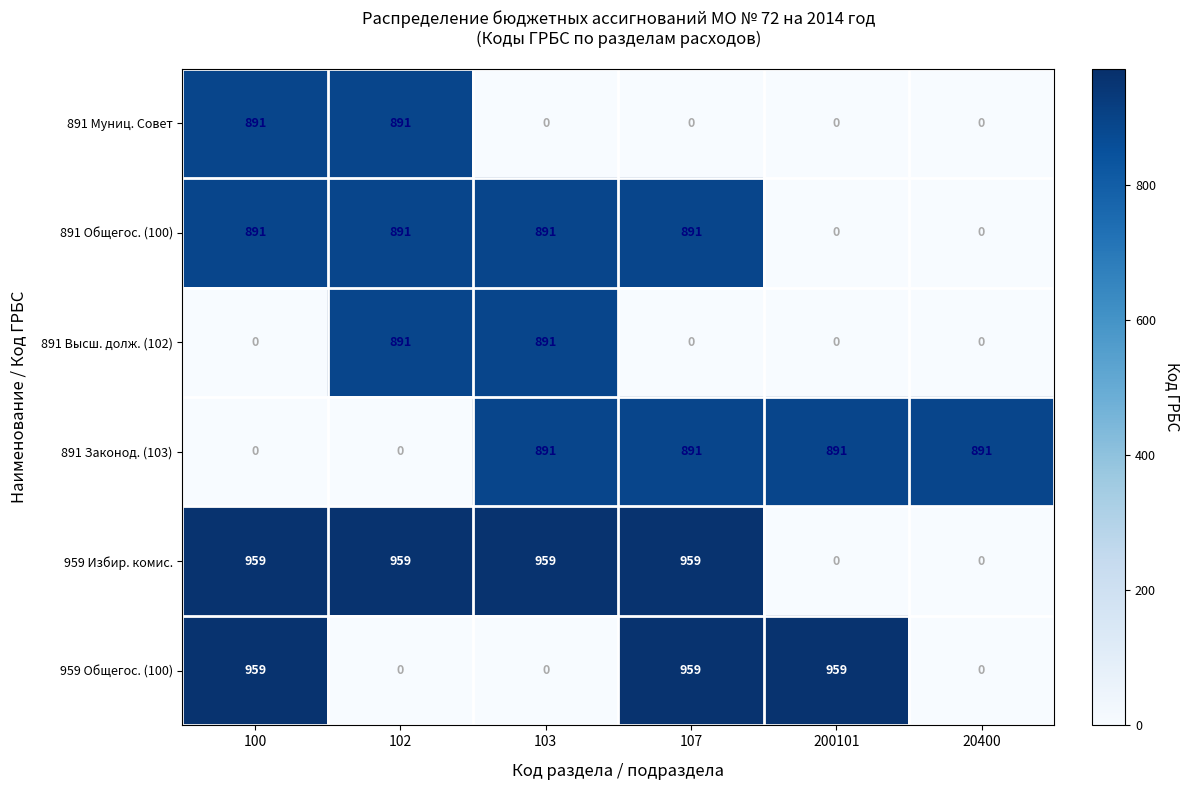

Count the 891 Муниц. Совет values in the range 0 to 891.

6